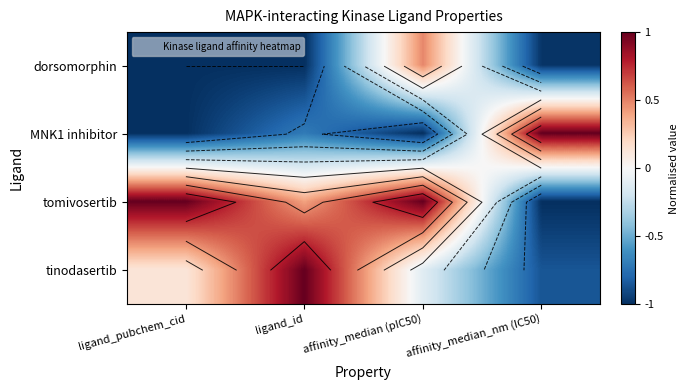

At which label does tomivosertib reach its minimum?

affinity_median_nm (IC50)